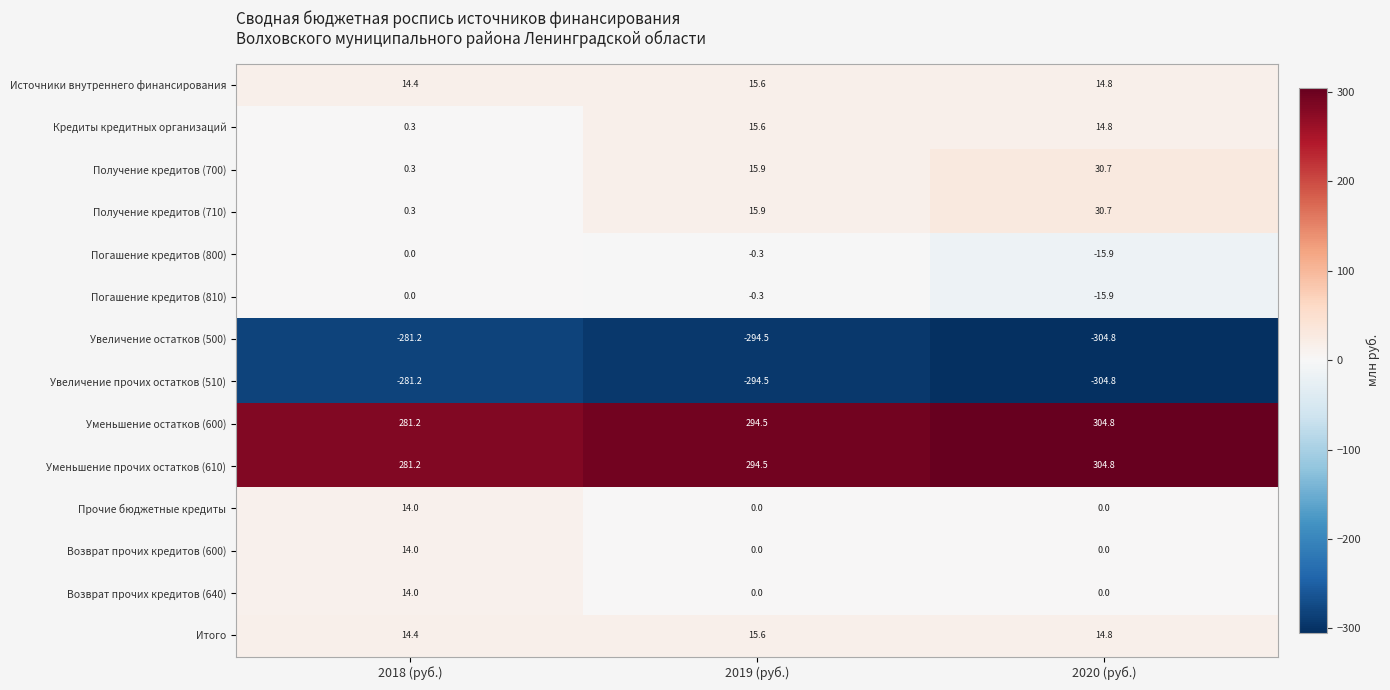

Where is Погашение кредитов (810) nearest to the value -7?

2019 (руб.)